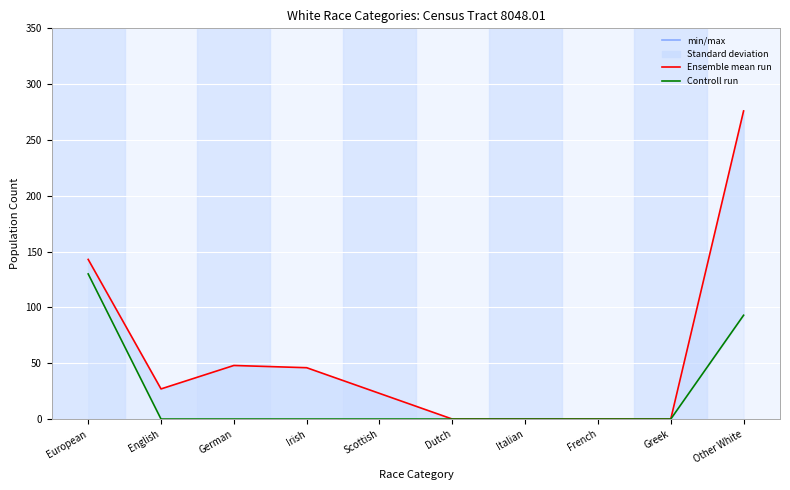

Where is the first local minimum for Ensemble mean run?

English